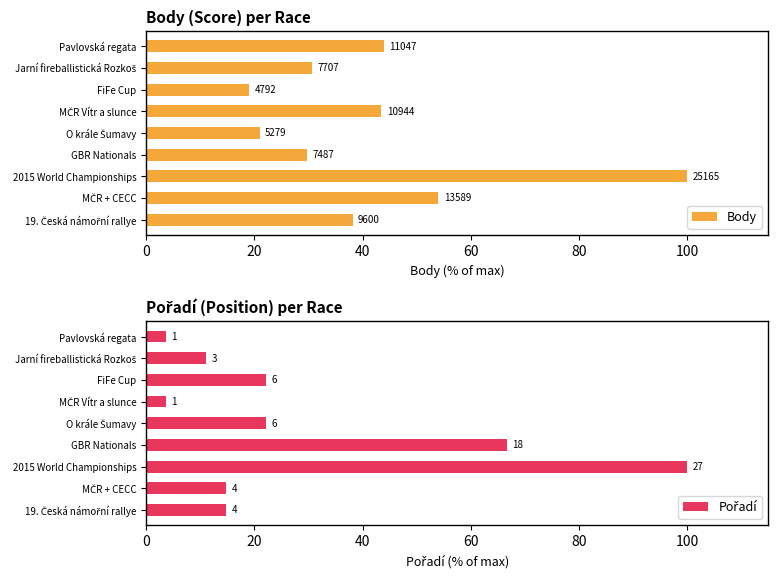

What is the difference between the maximum and minimum values in the Pořadí series?

96.3